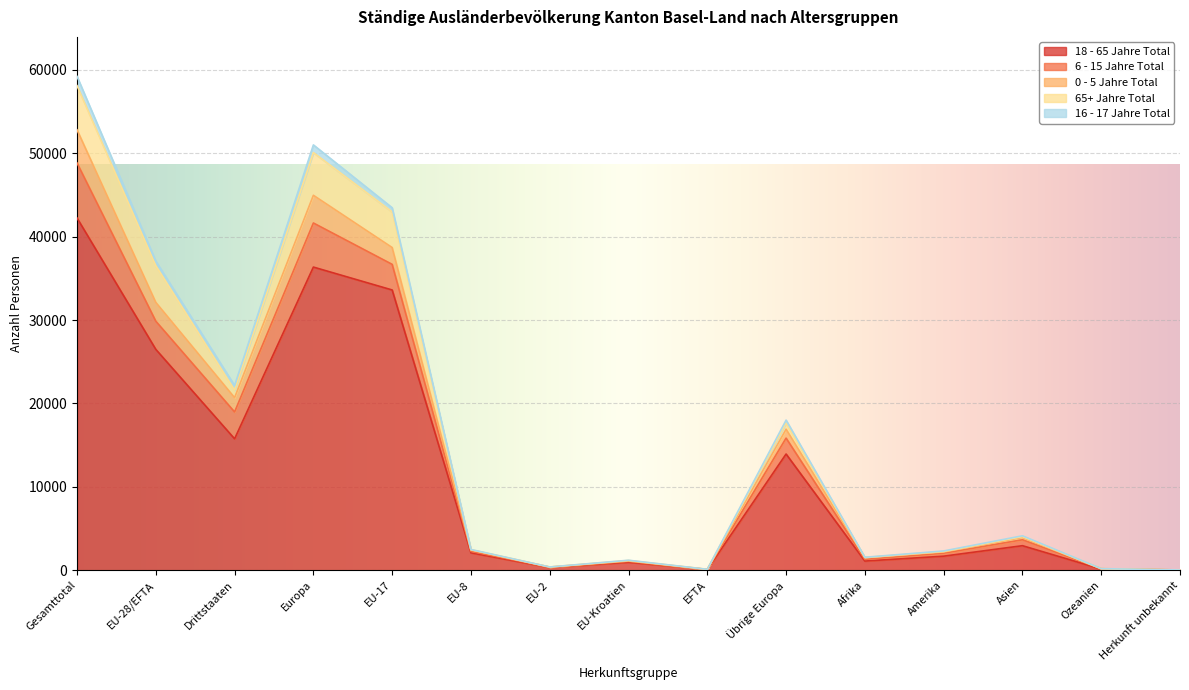

Where is 16 - 17 Jahre Total nearest to the value 556?

EU-28/EFTA